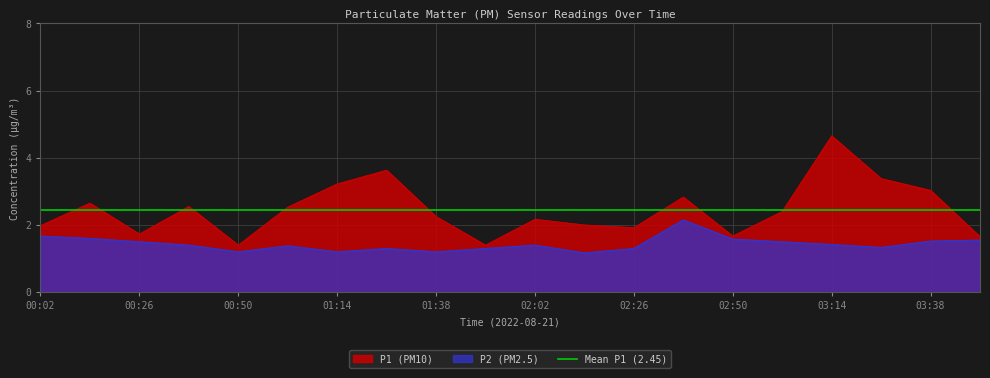

The value of P2 at 03:02 is 1.5. True or false?

True